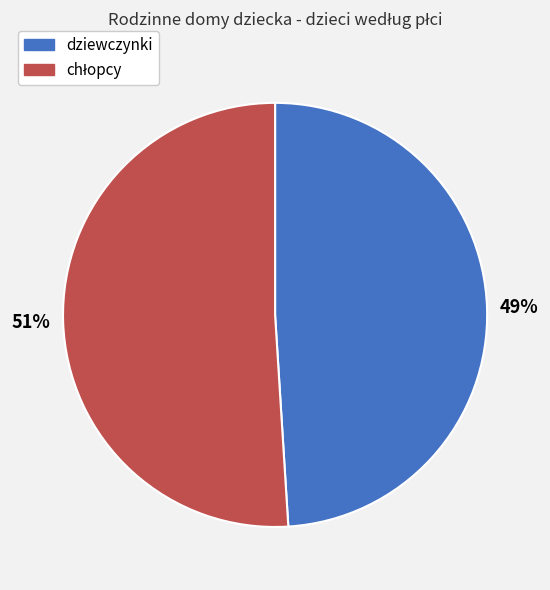

The dziewczynki slice represents 39% of the pie. True or false?

False